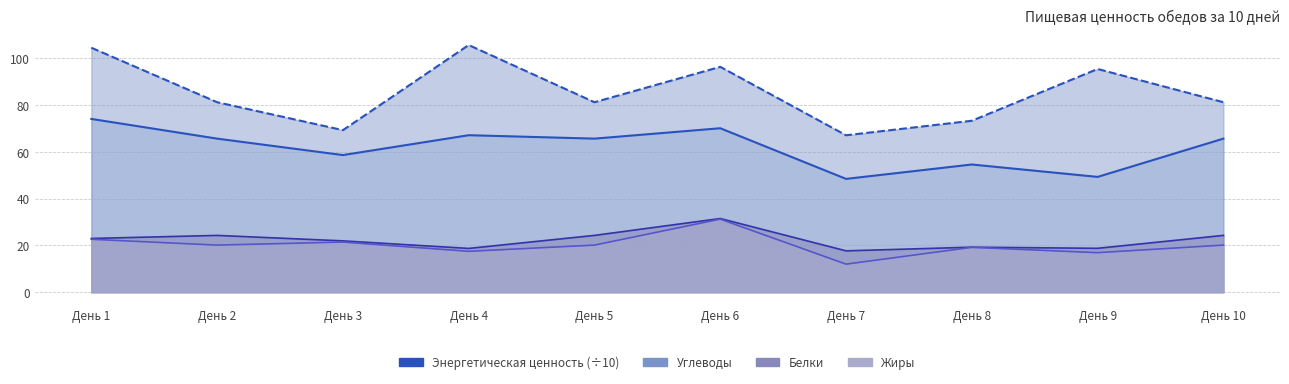

Between День 6 and День 8, which is larger?

День 6